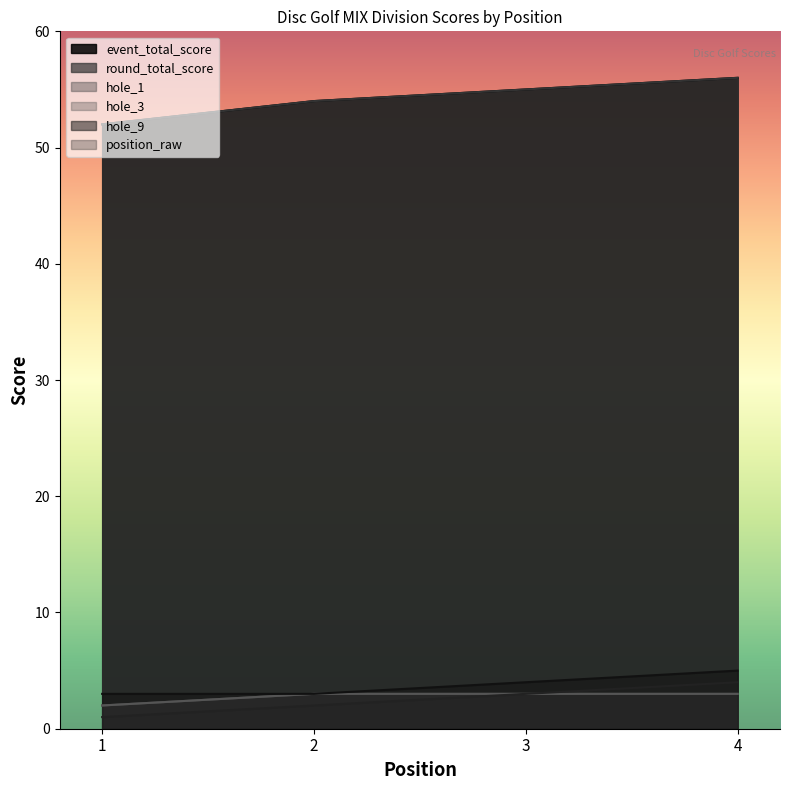

True or false: round_total_score has a value of 55 at 3.

True